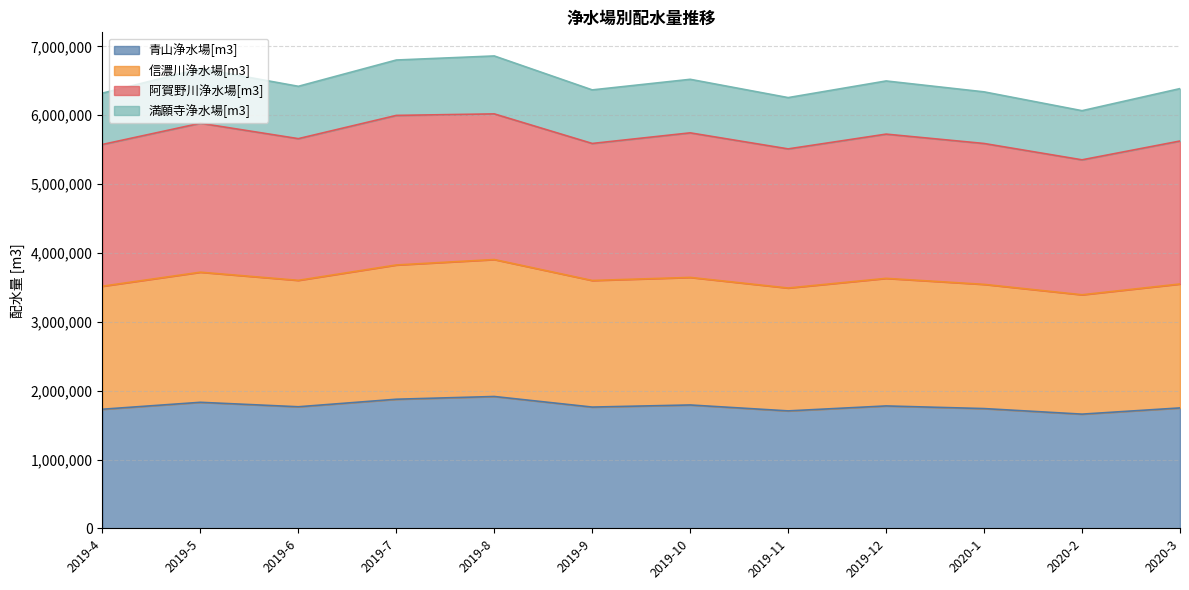

How many data points in 信濃川浄水場[m3] are above 3602073?

5